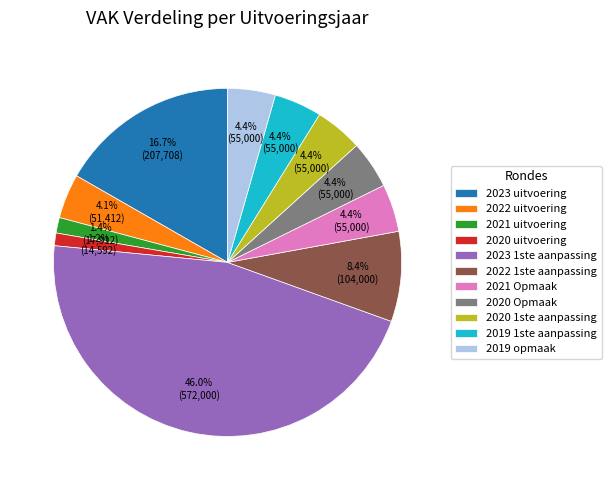

What percentage is NOT represented by 2019 1ste aanpassing?

95.6%